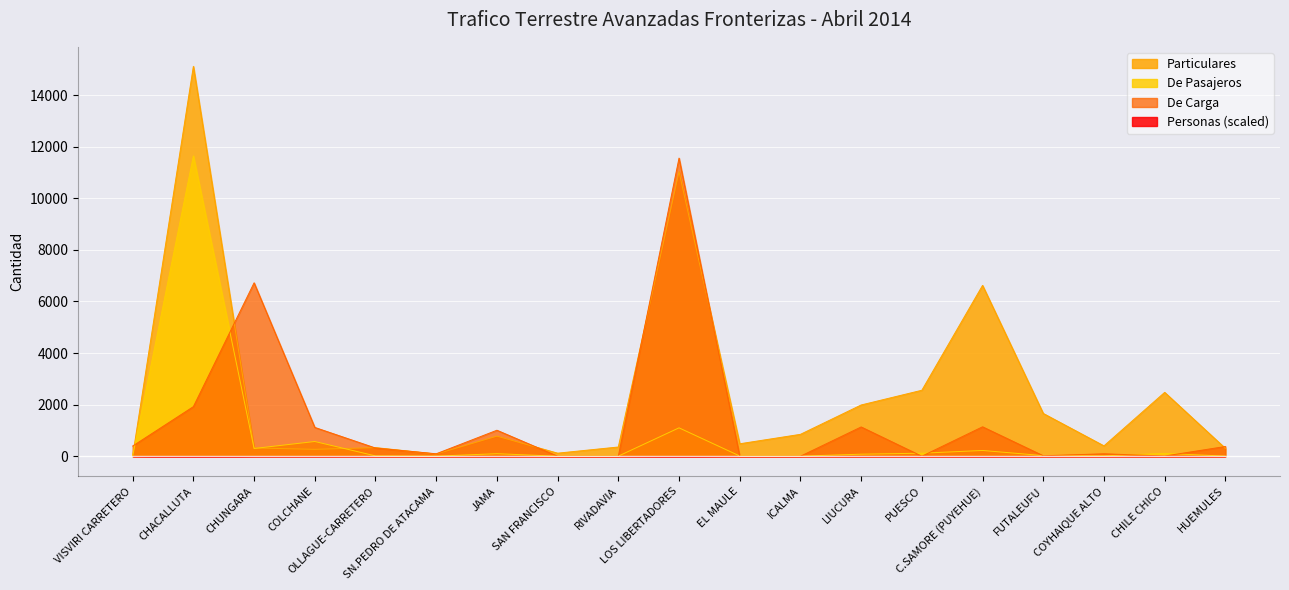

Where do De Pasajeros and De Carga first cross each other?

VISVIRI CARRETERO and CHACALLUTA